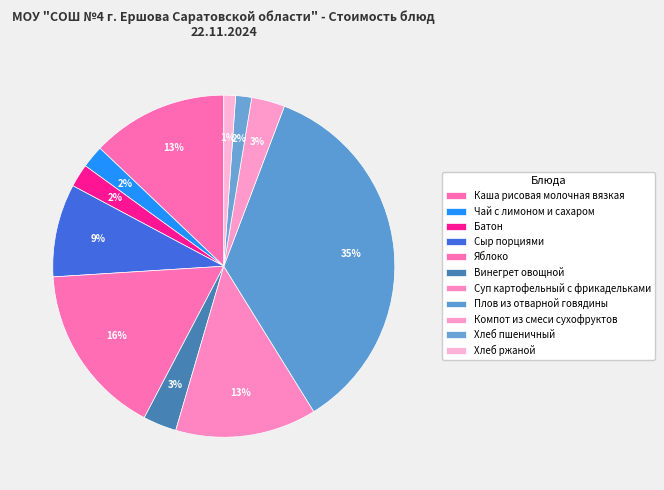

Which category has the biggest portion of the pie?

Плов из отварной говядины